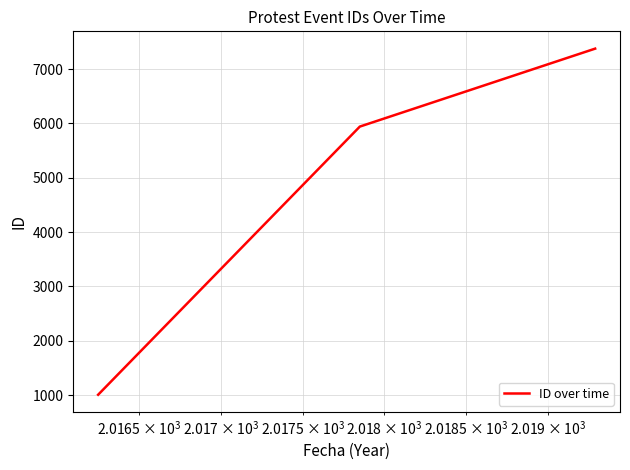

What is the difference between the maximum and second lowest values?

1435